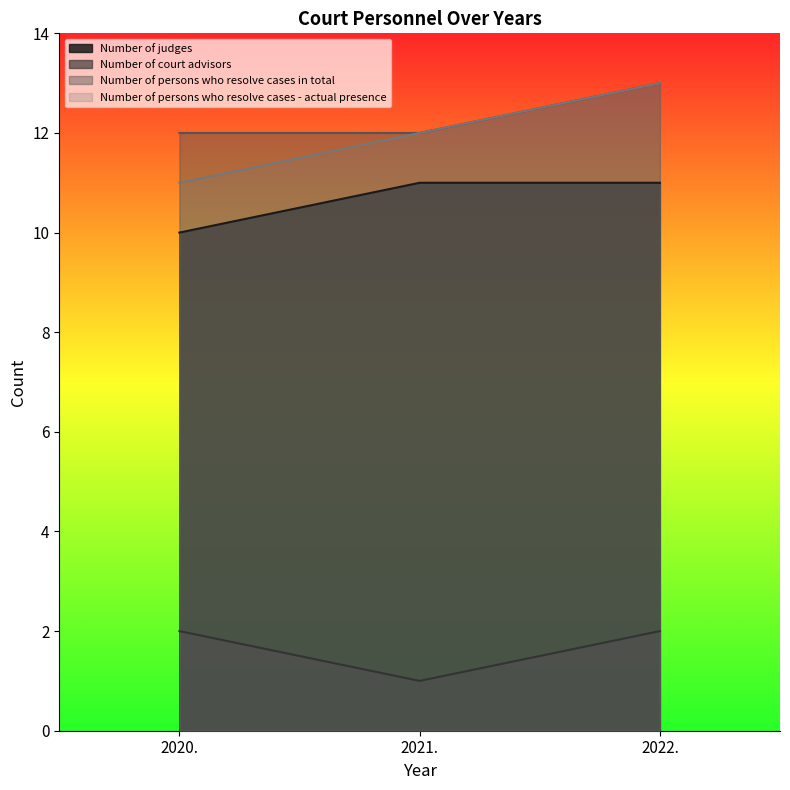

What are all the series names shown in the legend?

Number of judges, Number of court advisors, Number of persons who resolve cases in total, Number of persons who resolve cases - actual presence